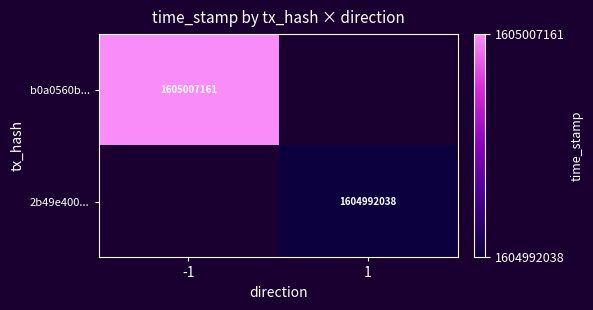

The 2b49e400... series shows 2762363435 at 1. True or false?

False